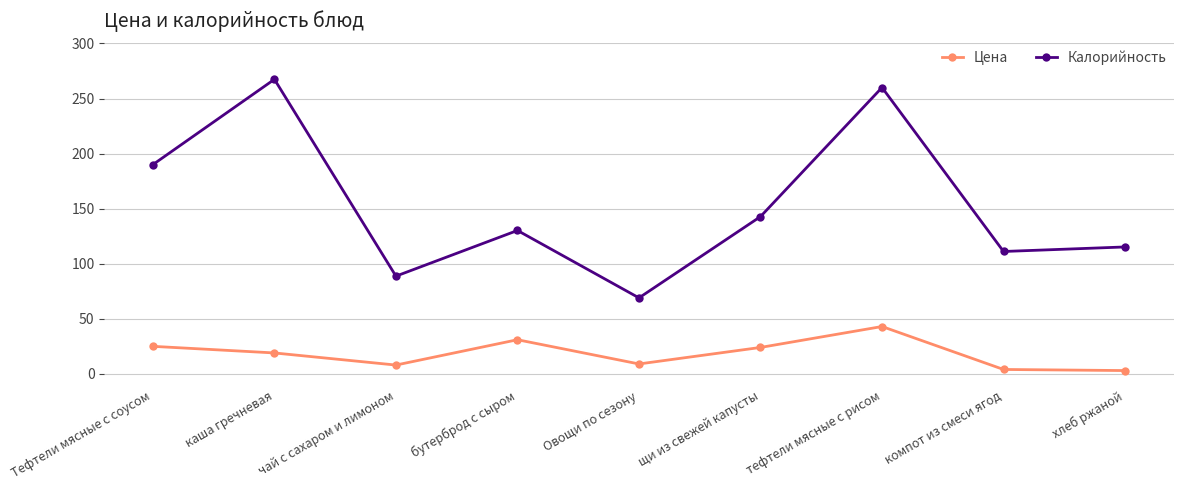

The Калорийность series shows 111.1 at компот из смеси ягод. True or false?

True